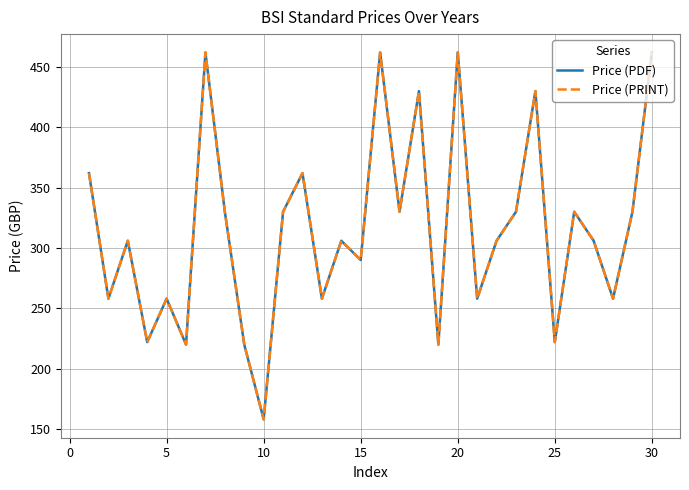

Does the chart have visible grid lines?

Yes